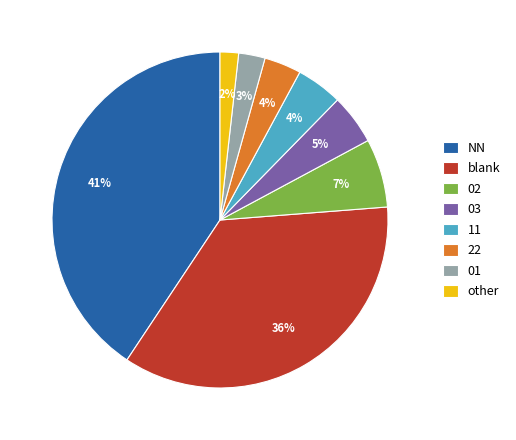

Between 03 and 01, which is larger?

03